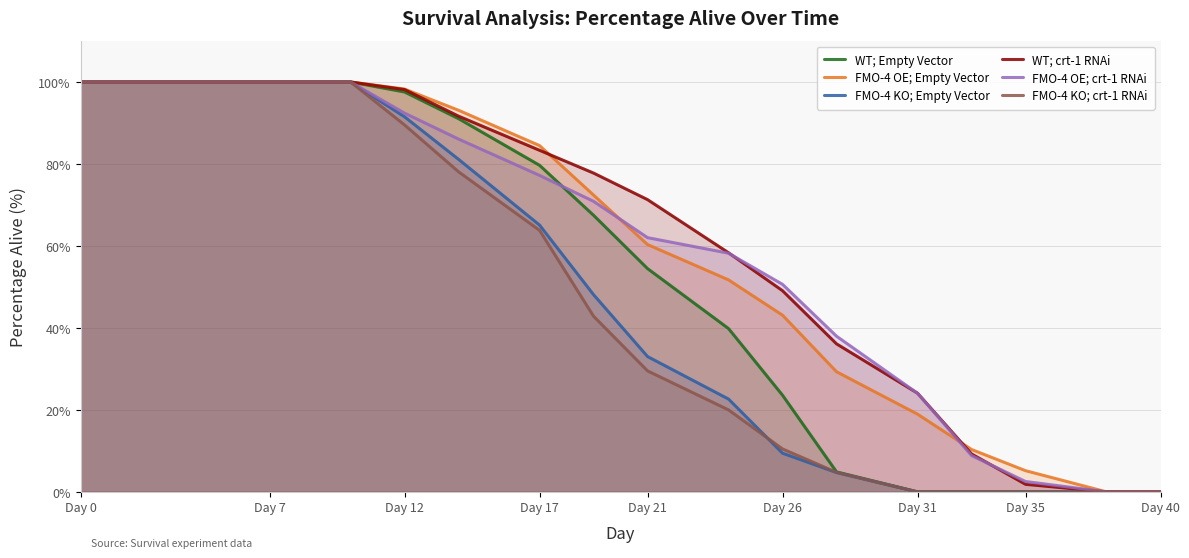

True or false: FMO-4 OE; Empty Vector has more than 2 interior local peaks.

False